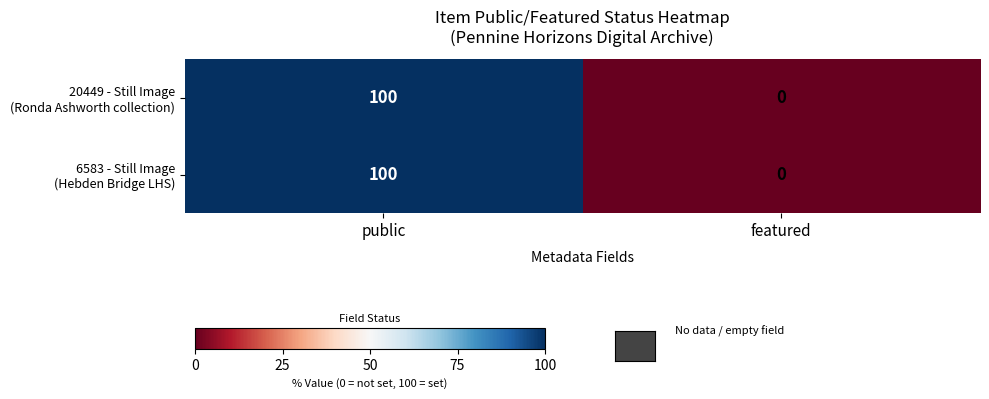

What is the greatest value displayed?

100